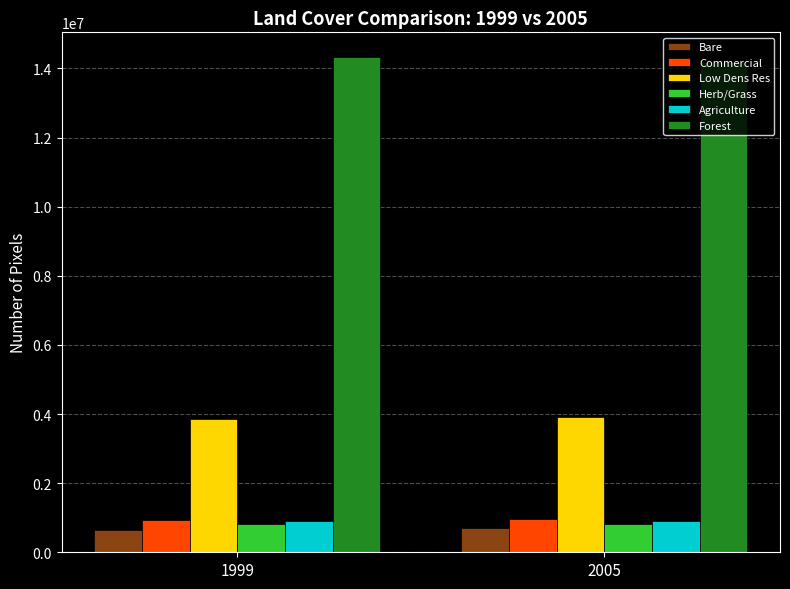

What is the value of the Low Dens Res bar at the 1st from the left?

3853950